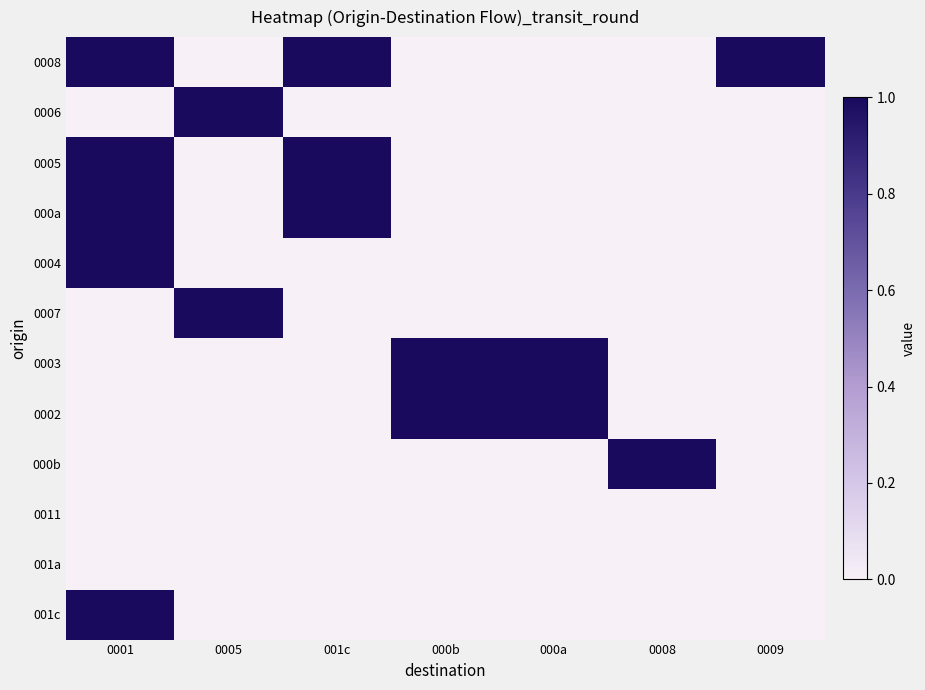

Which category has the lowest value across all series?

0005